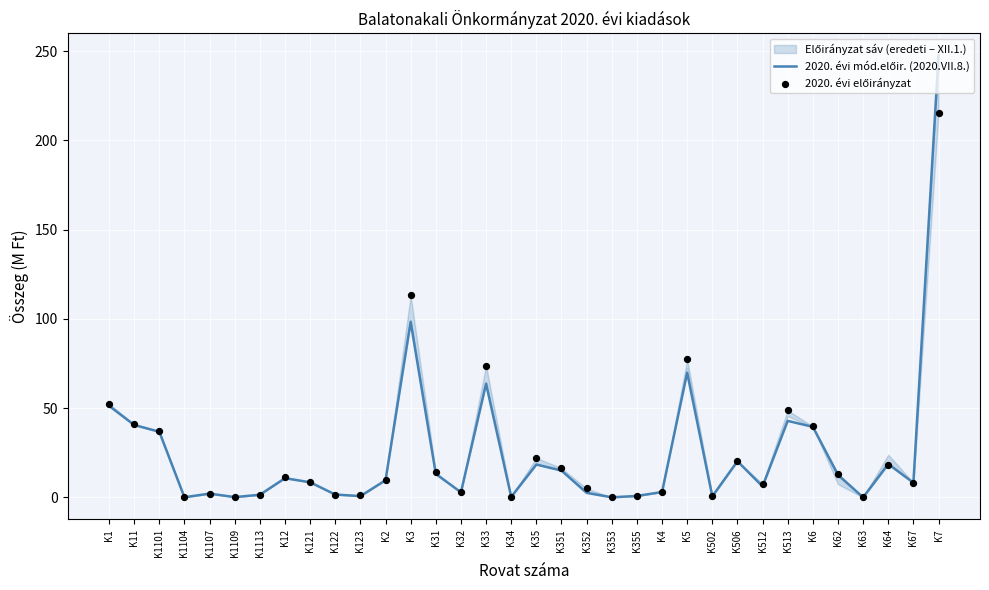

Which series reaches the maximum Y coordinate?

2020. évi mód.előir. (2020.VII.8.)